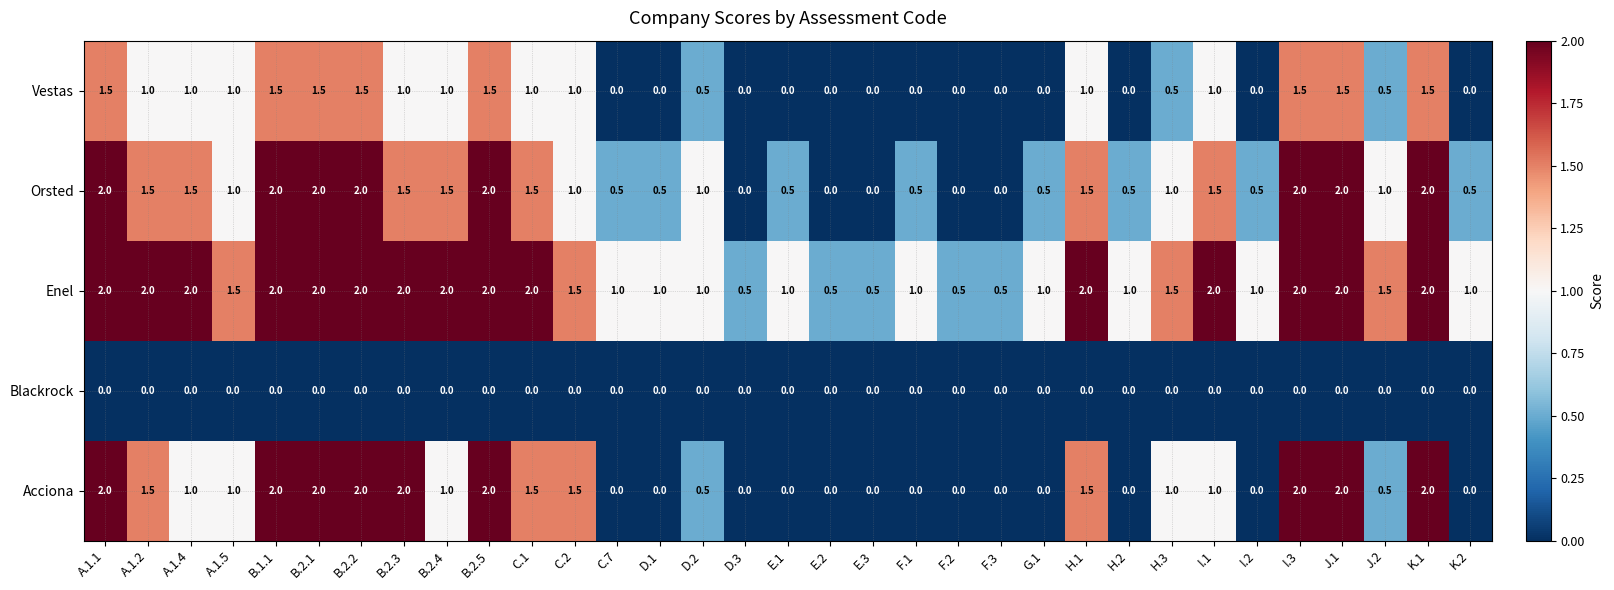

What is the sum of the values at A.1.5 and D.1?

1.0